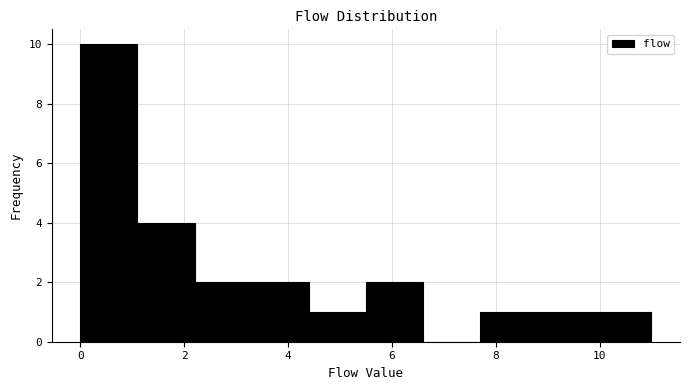

Reading left to right, list every bar in this chart as the range it spans on the x-axis followed by its height. Neither the bar edges nor the heights are printed on the chart, so give them approximately, as read against the axes.

0.0 to 1.1: 10
1.1 to 2.2: 4
2.2 to 3.3: 2
3.3 to 4.4: 2
4.4 to 5.5: 1
5.5 to 6.6: 2
6.6 to 7.7: 0
7.7 to 8.8: 1
8.8 to 9.9: 1
9.9 to 11.0: 1